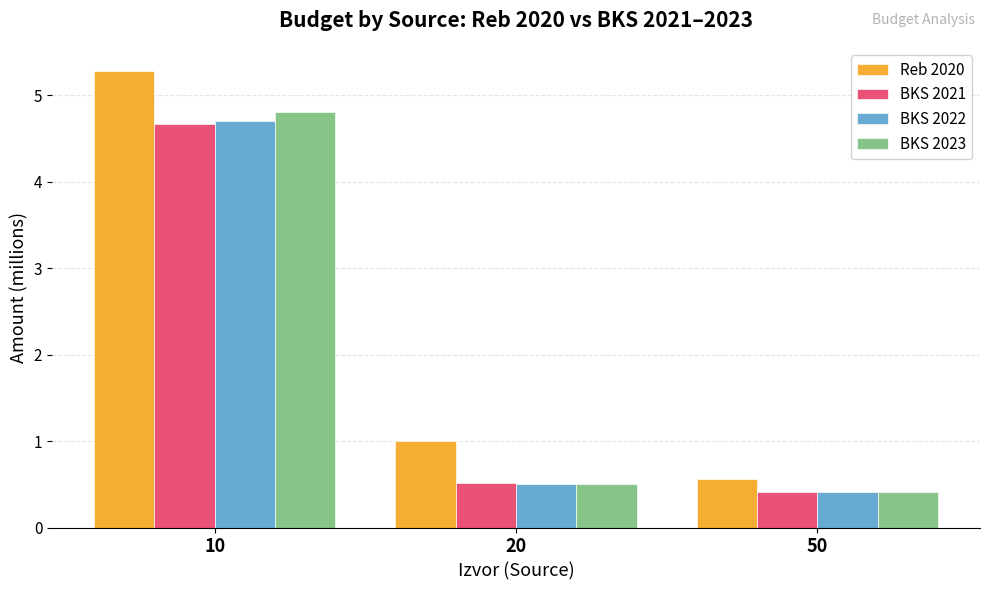

Which series has the largest total across all categories?

Reb 2020